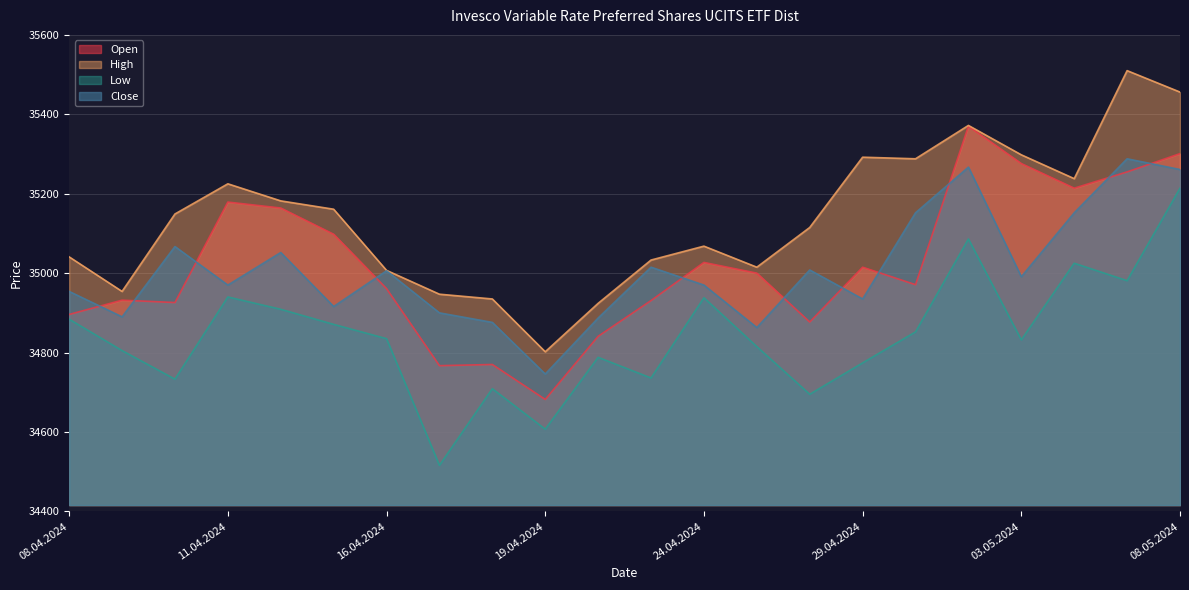

What position from the right is 02.05.2024?

5